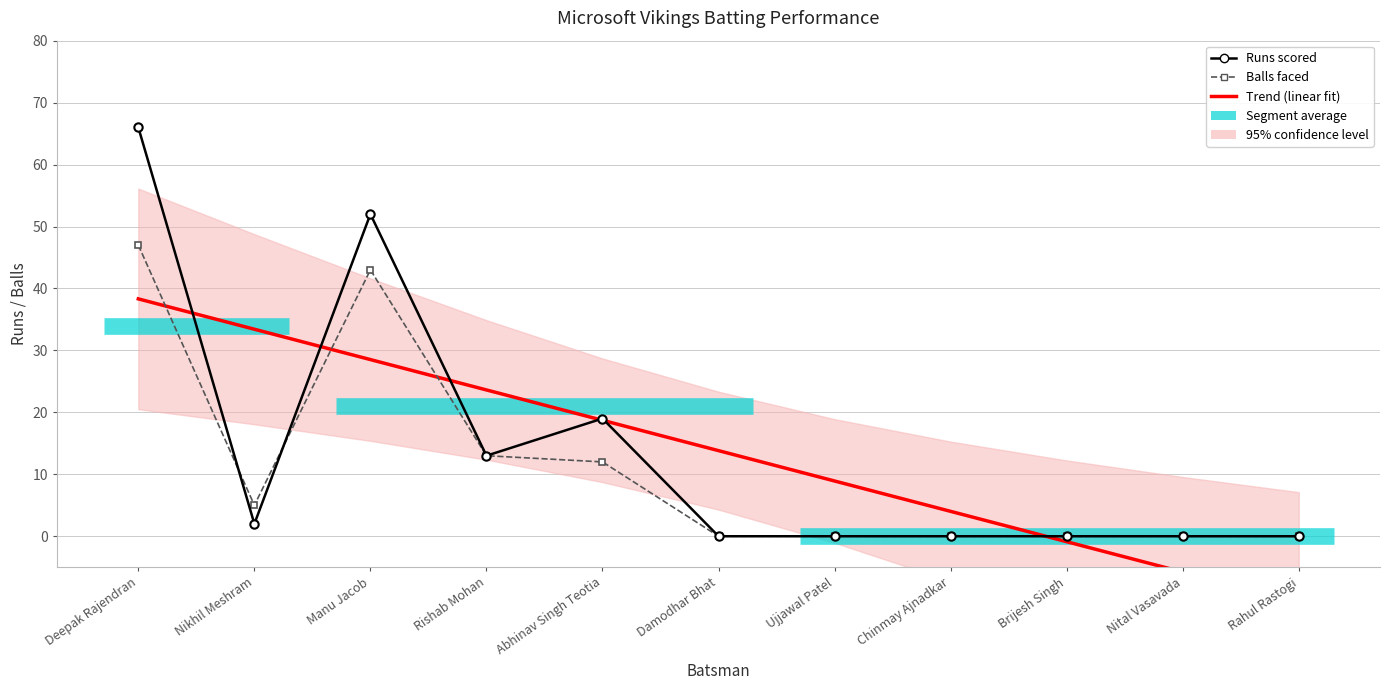

Between which two adjacent categories do Balls faced and Runs scored first intersect?

Deepak Rajendran and Nikhil Meshram